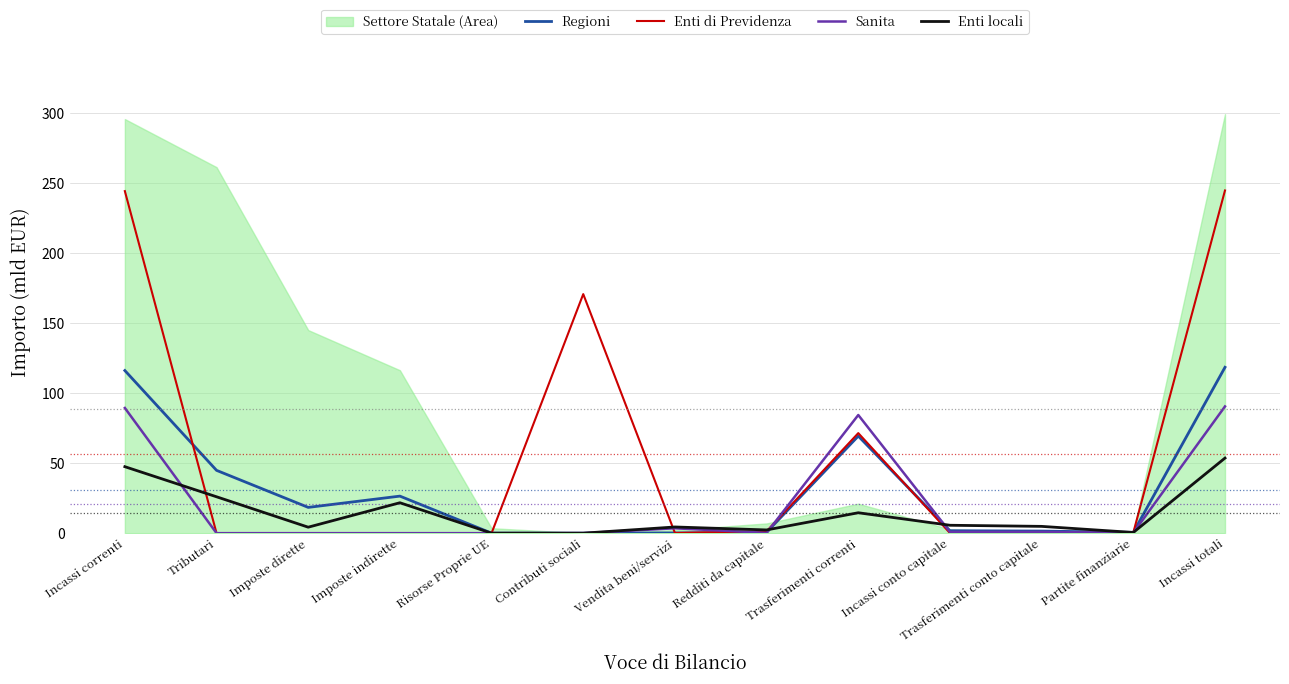

True or false: Regioni has a value of 60.6 at Contributi sociali.

False